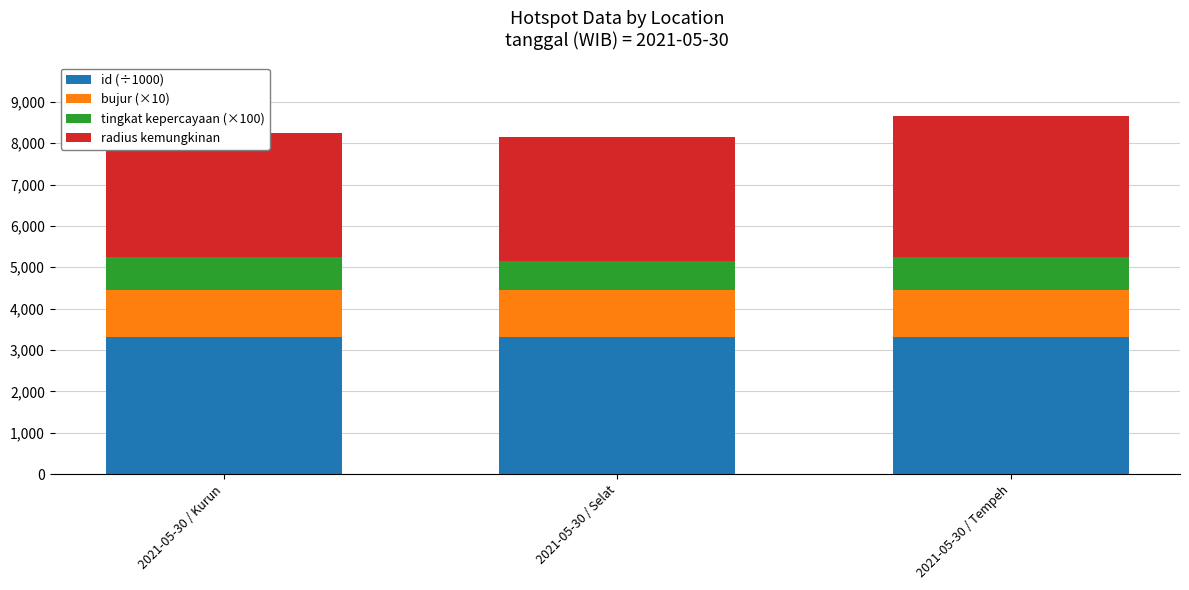

Reading left to right, what are all the values shown in this chart?

id (÷1000): 2021-05-30 / Kurun=3311.9	2021-05-30 / Selat=3311.9	2021-05-30 / Tempeh=3311.9
bujur (×10): 2021-05-30 / Kurun=1138.7	2021-05-30 / Selat=1143.9	2021-05-30 / Tempeh=1132.1
tingkat kepercayaan (×100): 2021-05-30 / Kurun=800.0	2021-05-30 / Selat=700.0	2021-05-30 / Tempeh=800.0
radius kemungkinan: 2021-05-30 / Kurun=3000.0	2021-05-30 / Selat=3000.0	2021-05-30 / Tempeh=3414.0